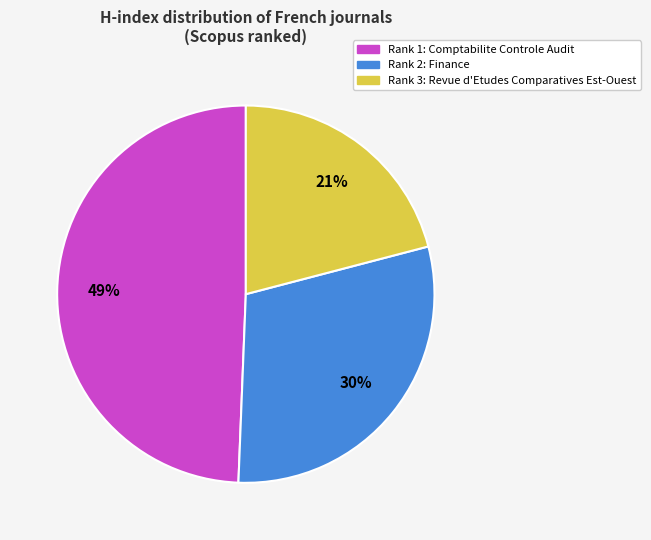

The Rank 1: Comptabilite Controle Audit slice represents 35% of the pie. True or false?

False